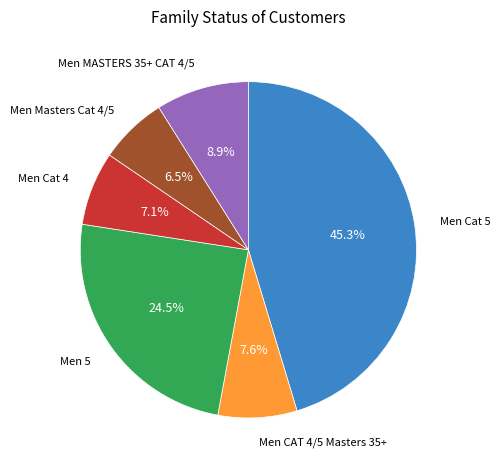

Is there a majority slice in this chart?

No